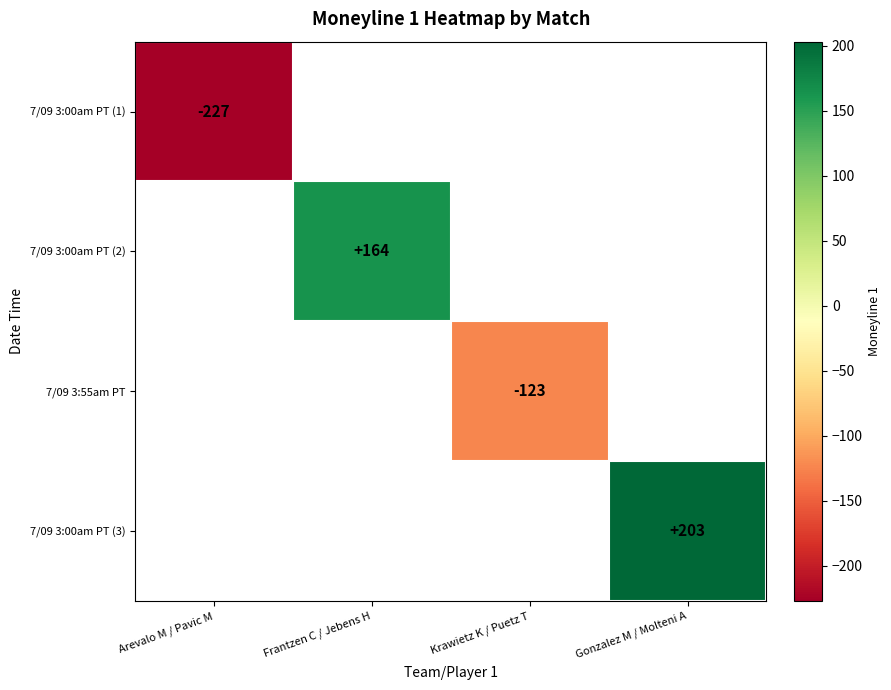

At how many categories does at least one series exceed -182?

3